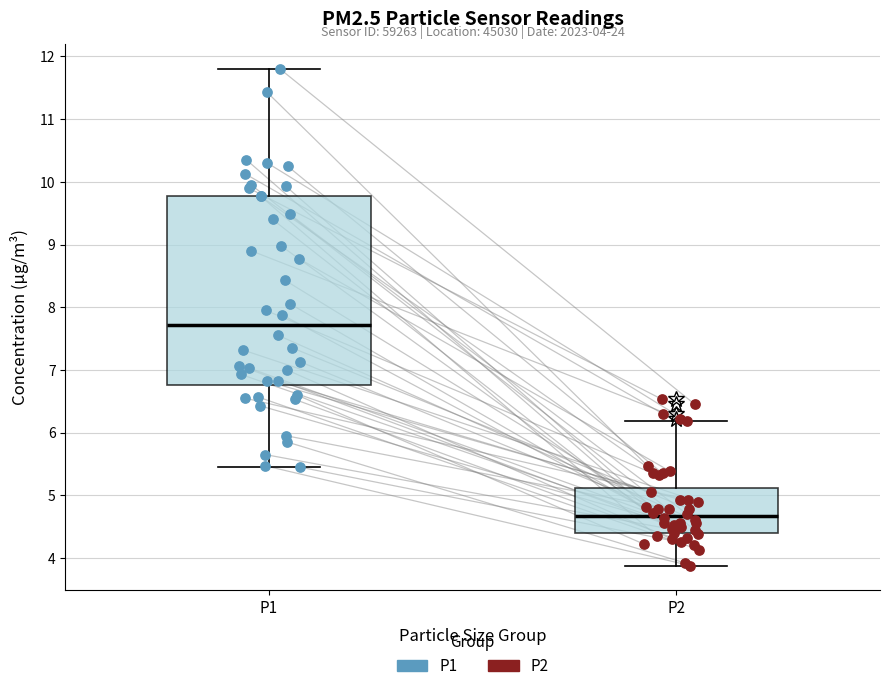

Which box is the tallest, from its lower edge to its upper edge?

P1